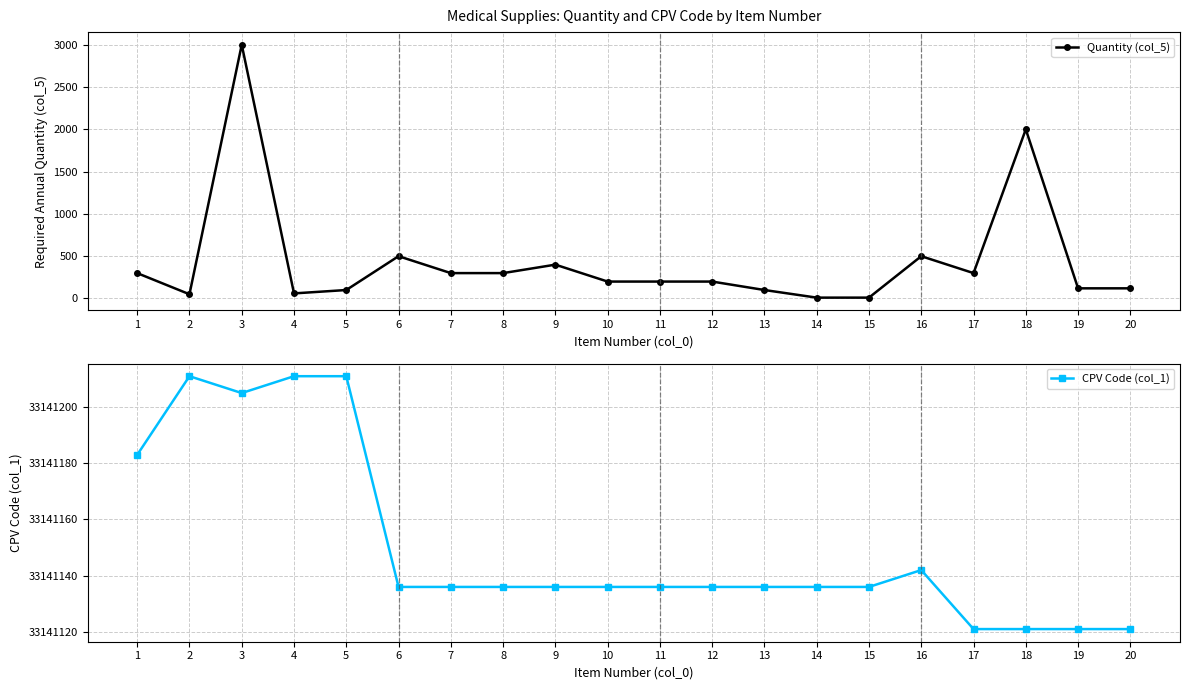

The Quantity (col_5) series shows 43 at 13. True or false?

False